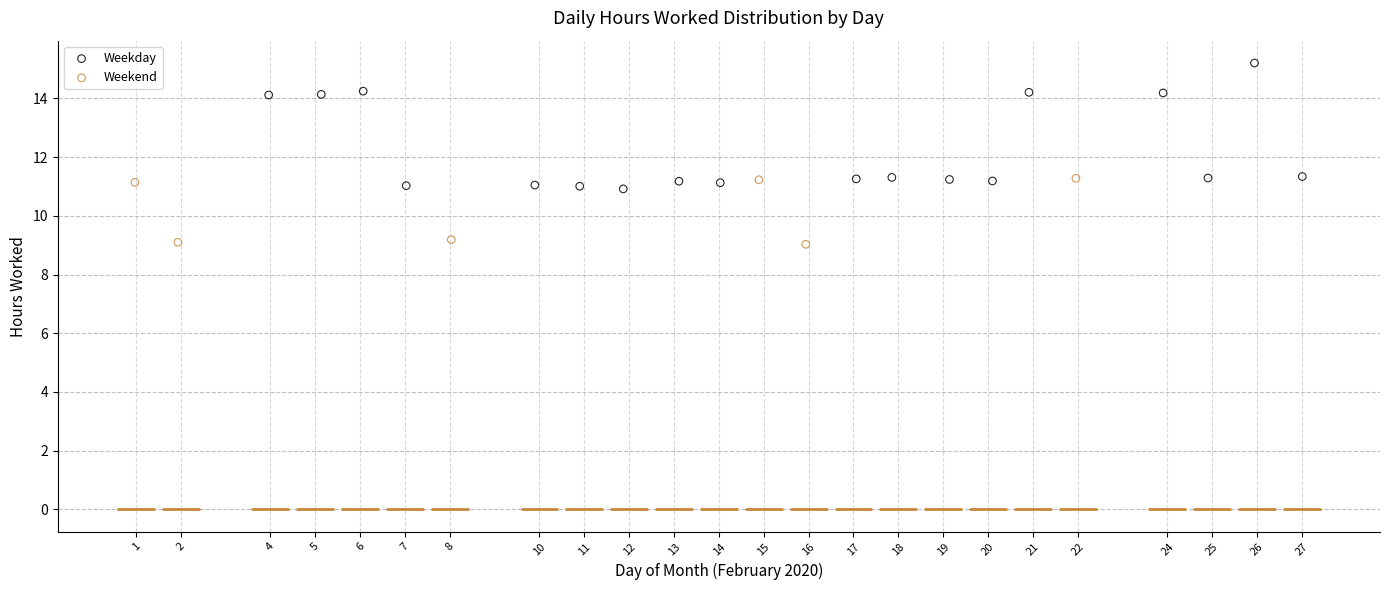

Which series reaches the minimum Y coordinate?

Weekend